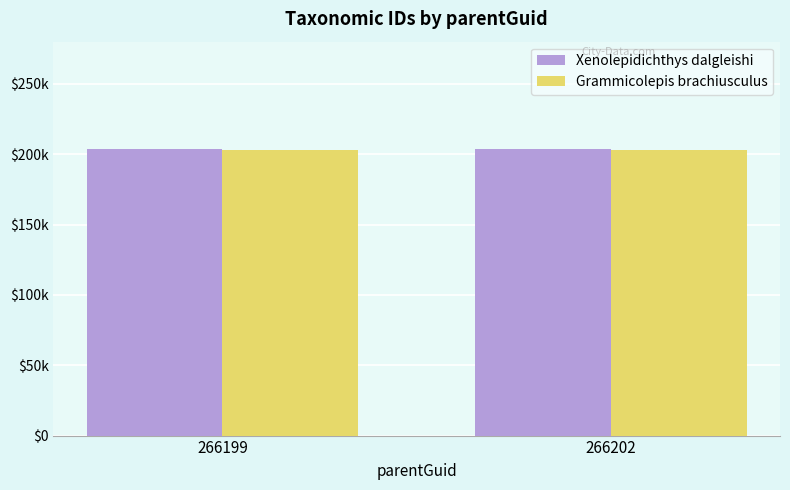

Does the chart contain stacked bars?

No